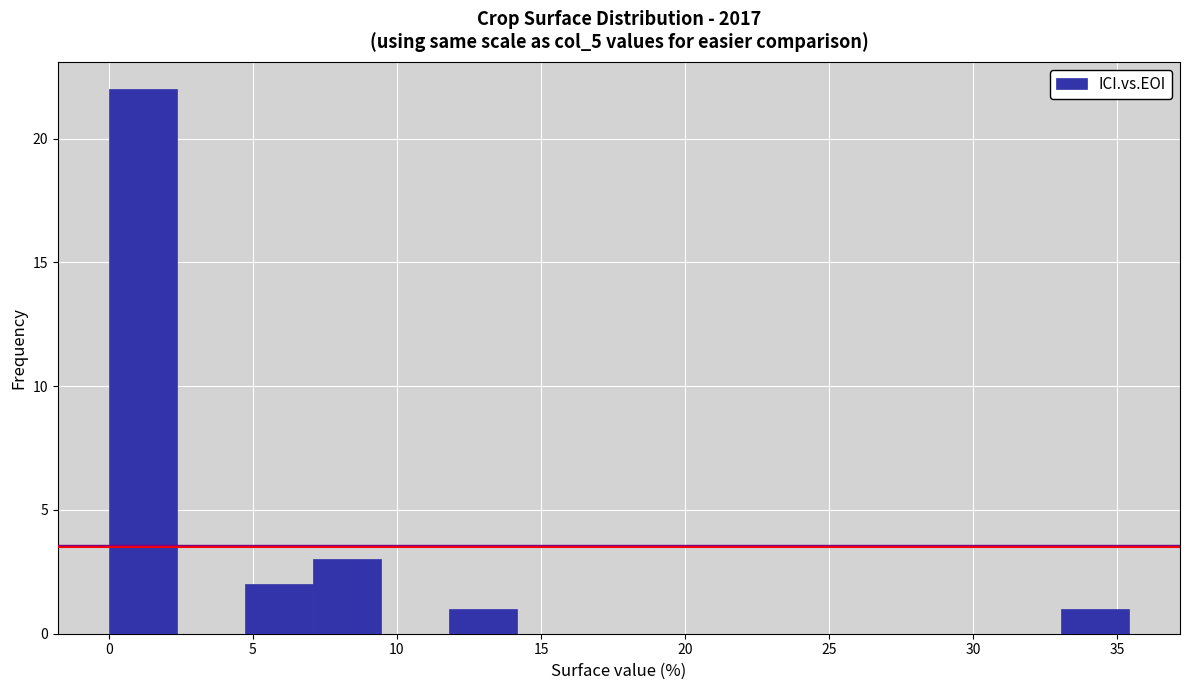

Over which range of the x-axis is the bar tallest?

0.0 to 2.5